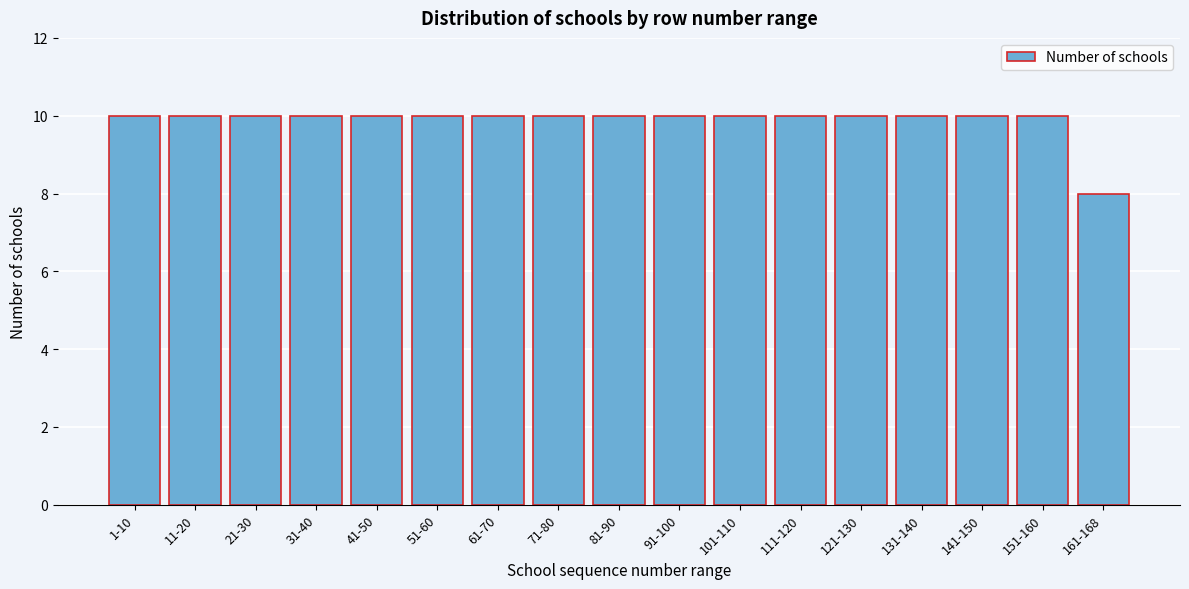

Reading right to left, what are all the values shown in this chart?

8	10	10	10	10	10	10	10	10	10	10	10	10	10	10	10	10